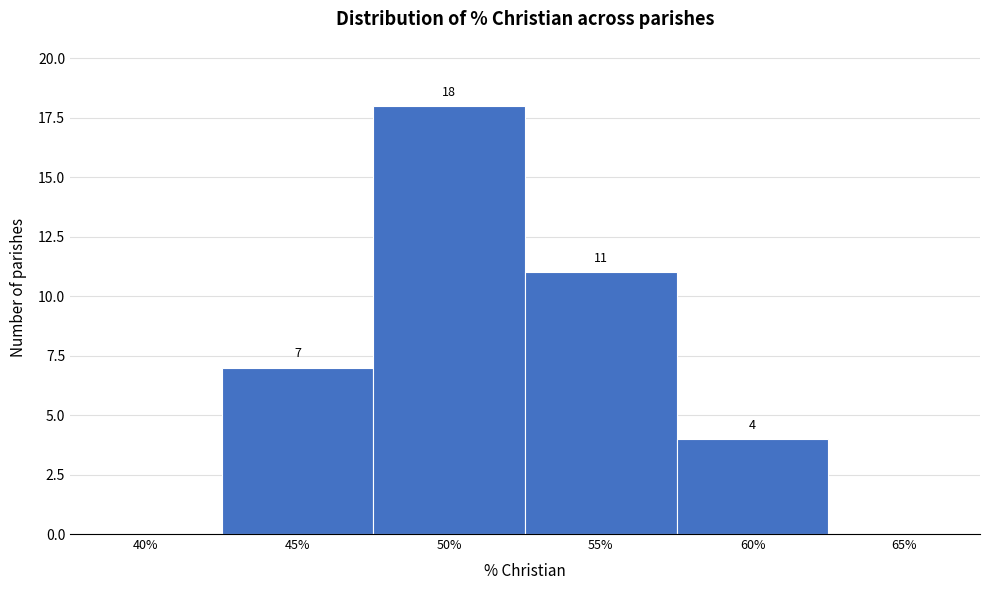

Reading right to left, list all the values displayed in this chart.

65%=0	60%=4	55%=11	50%=18	45%=7	40%=0